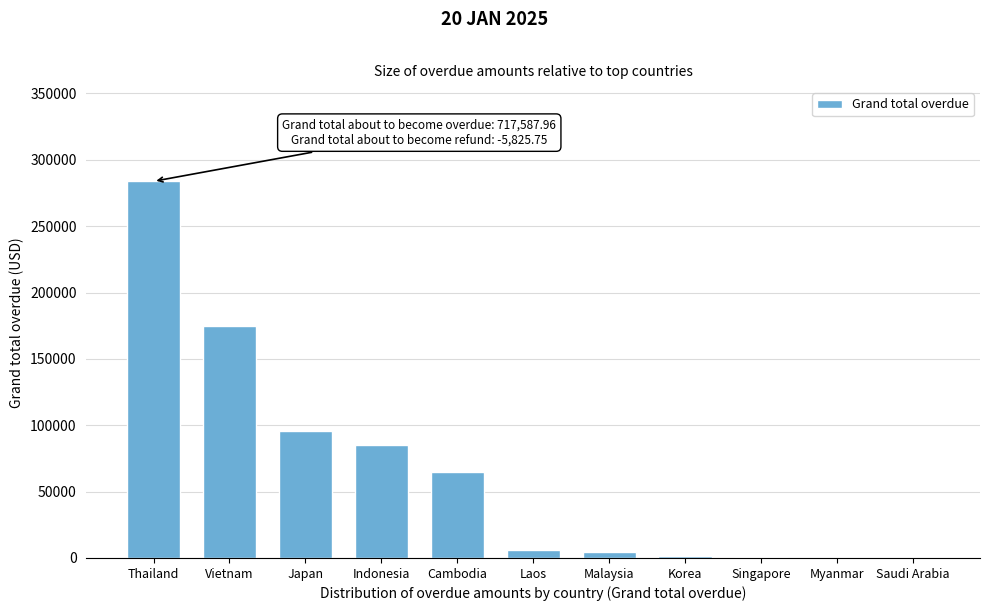

Between Indonesia and Cambodia, which is larger?

Indonesia